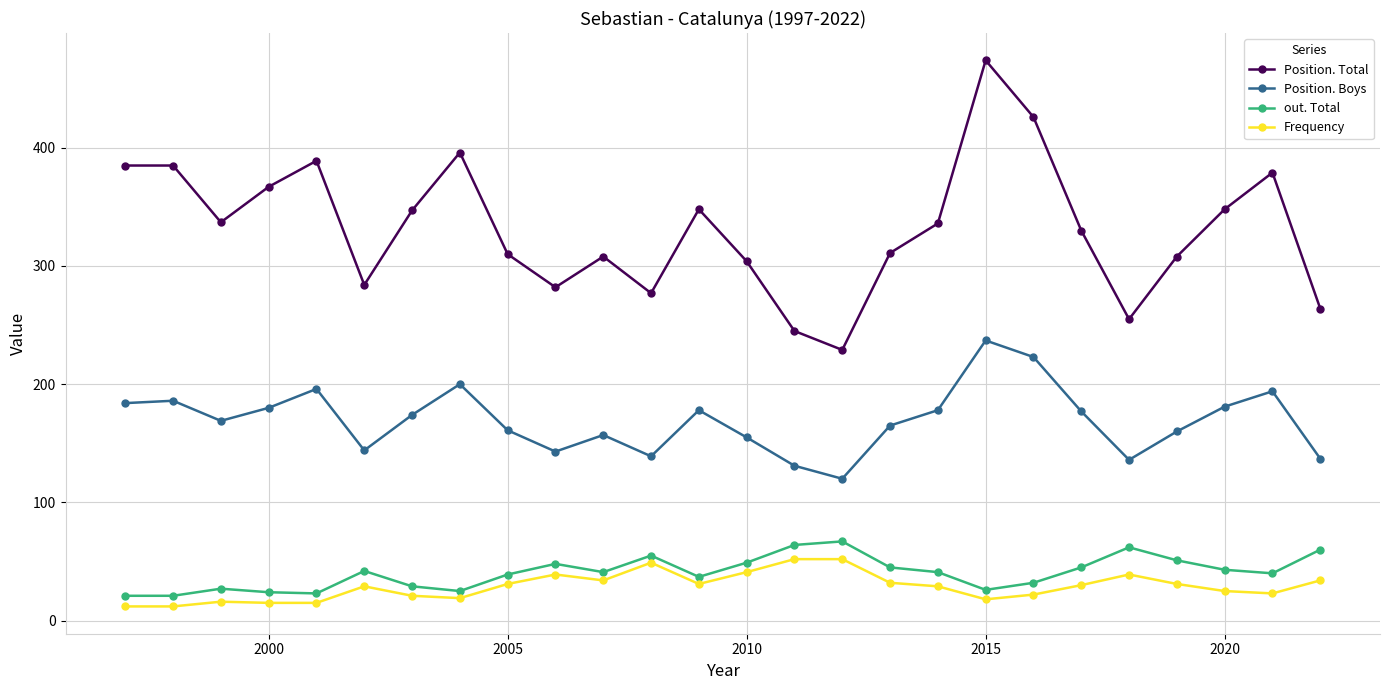

True or false: out. Total has more than 0 interior local peaks.

True